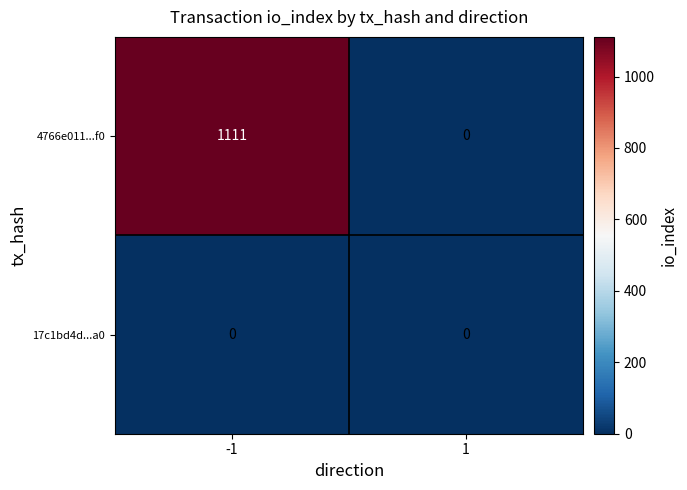

Which series has the largest total across all categories?

4766e011...f0